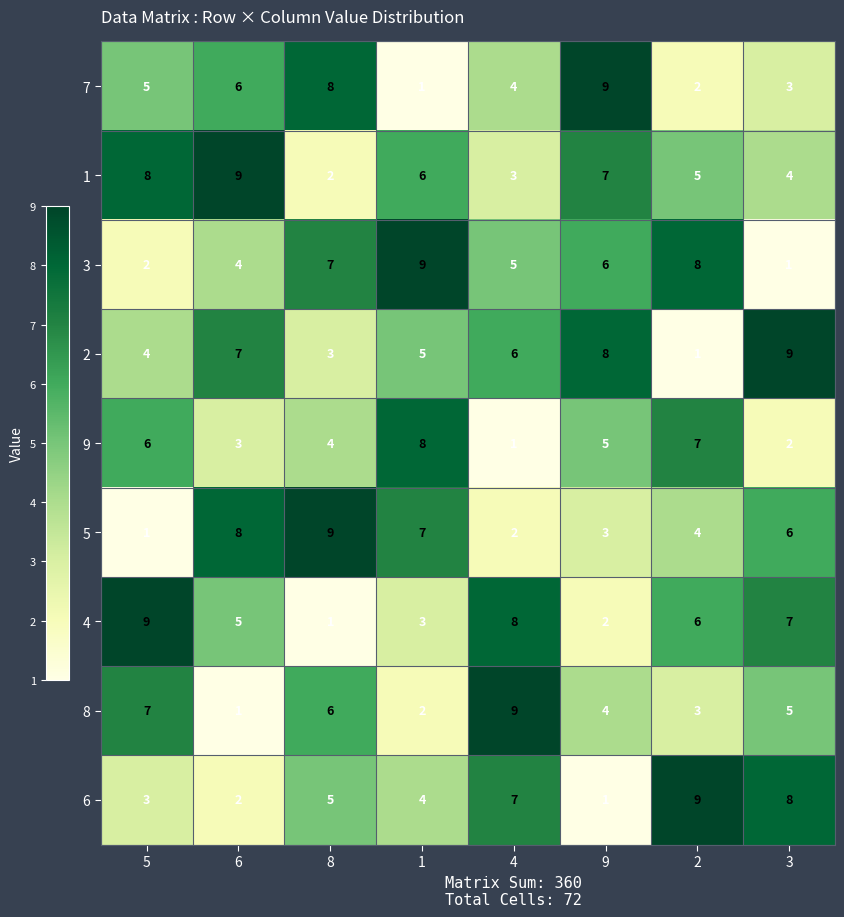

What is the spread (max minus min) of values at 1?

8